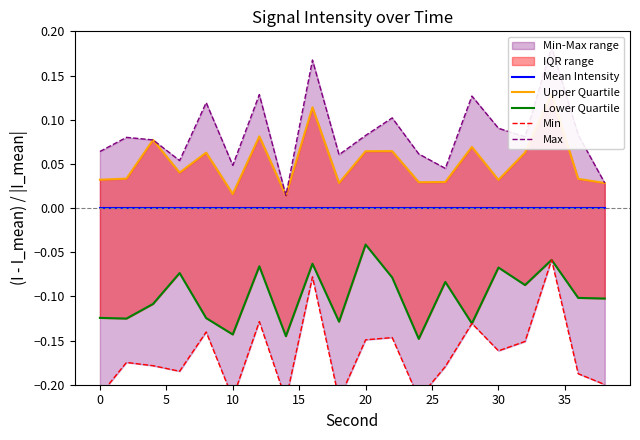

Which series has the largest range (max minus min)?

Max